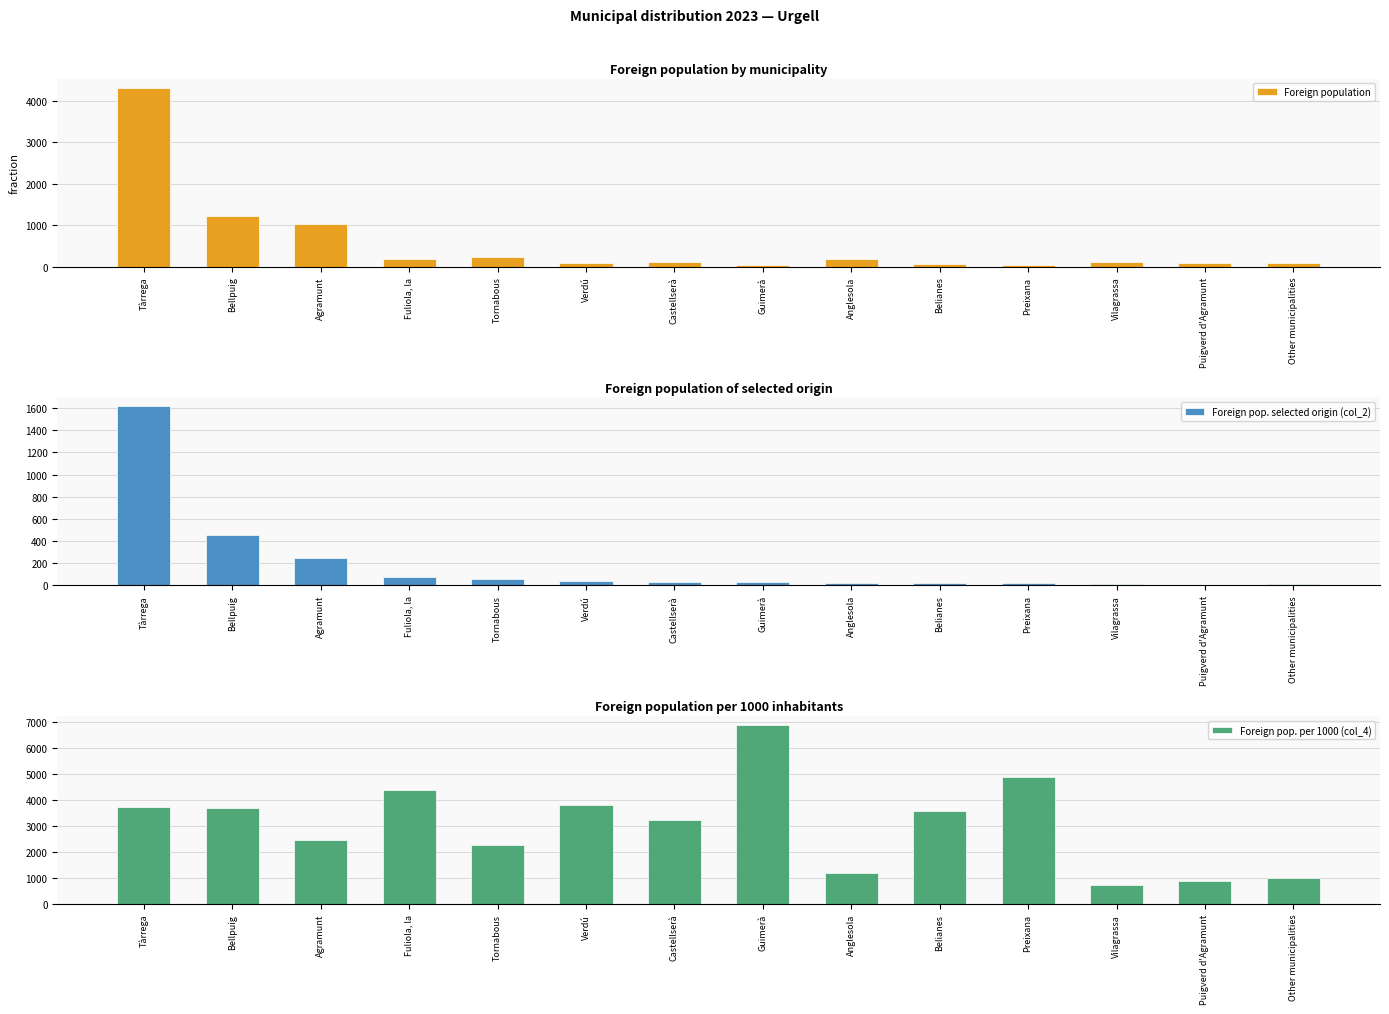

How many categories are shown in the chart?

14